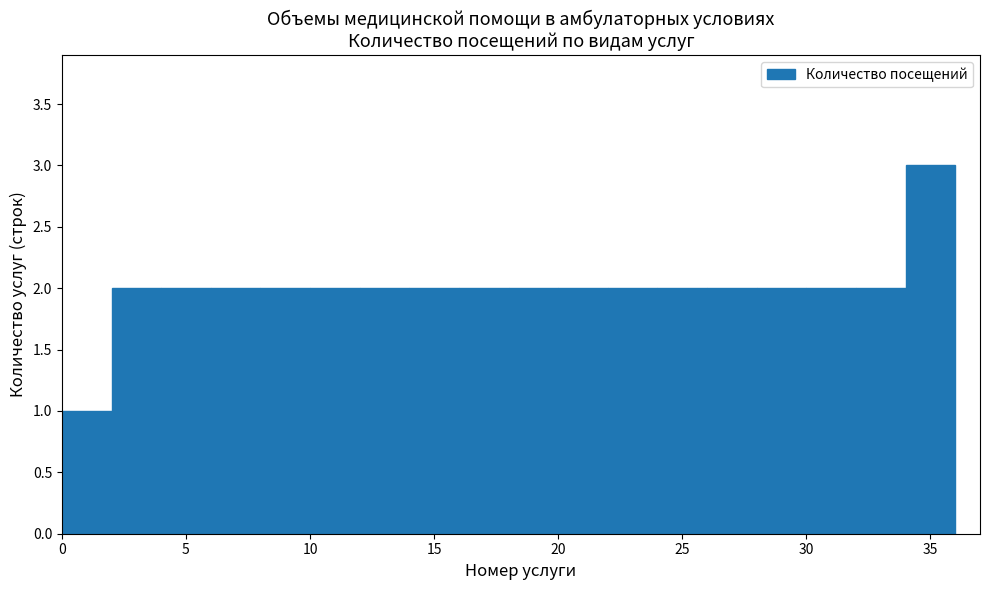

Which range on the x-axis has the tallest bar?

34 to 36